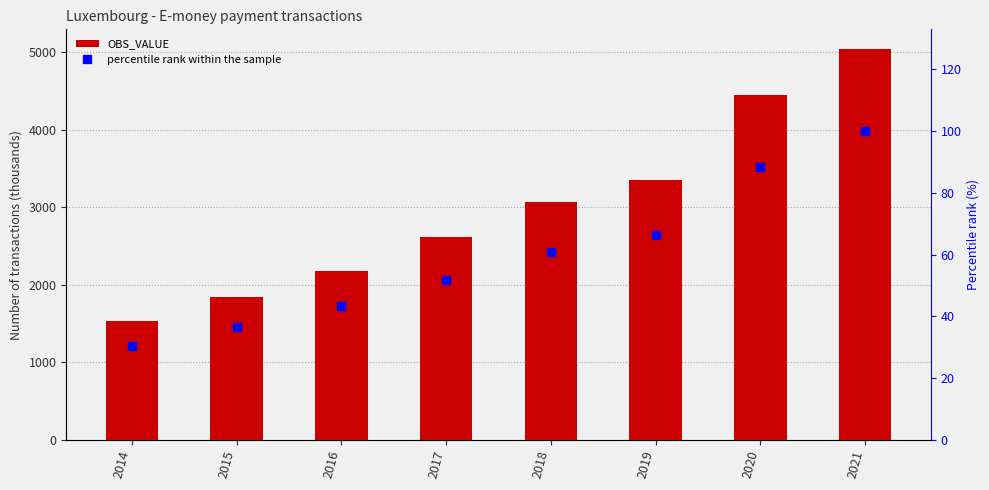

True or false: percentile rank within the sample has a value of 44.2 at 2019.

False